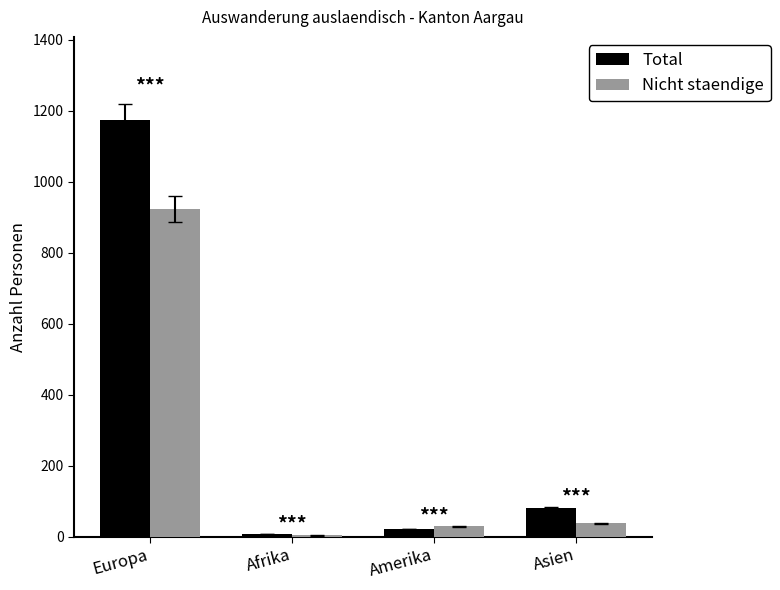

How many series are shown in this chart?

2